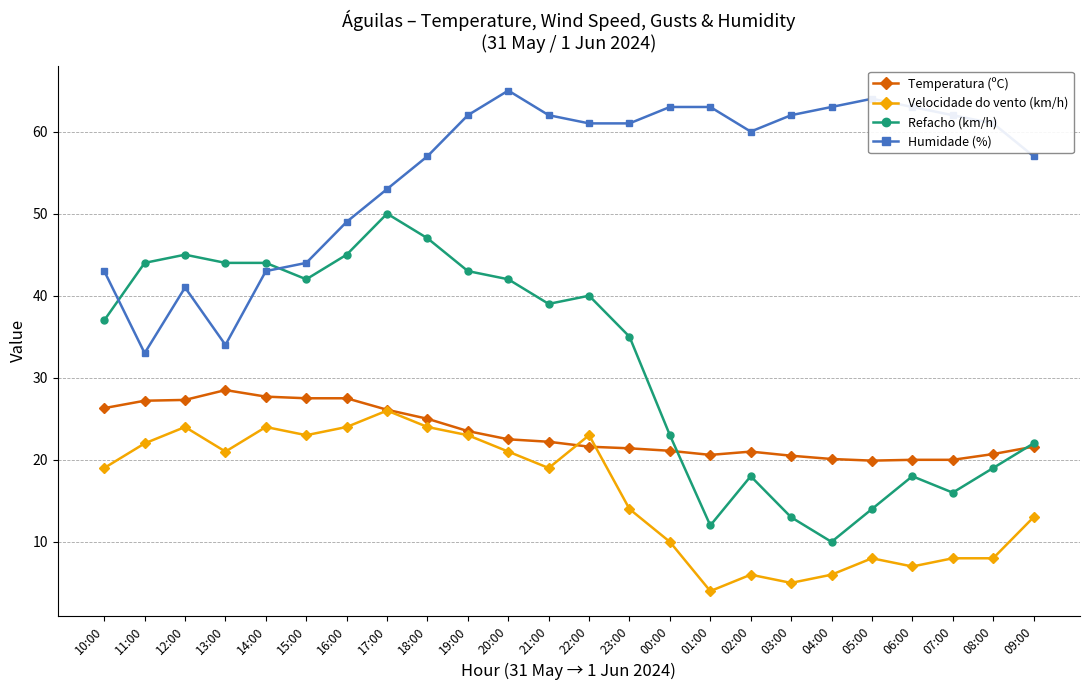

What is the difference between the highest and lowest values at 08:00?

53.0